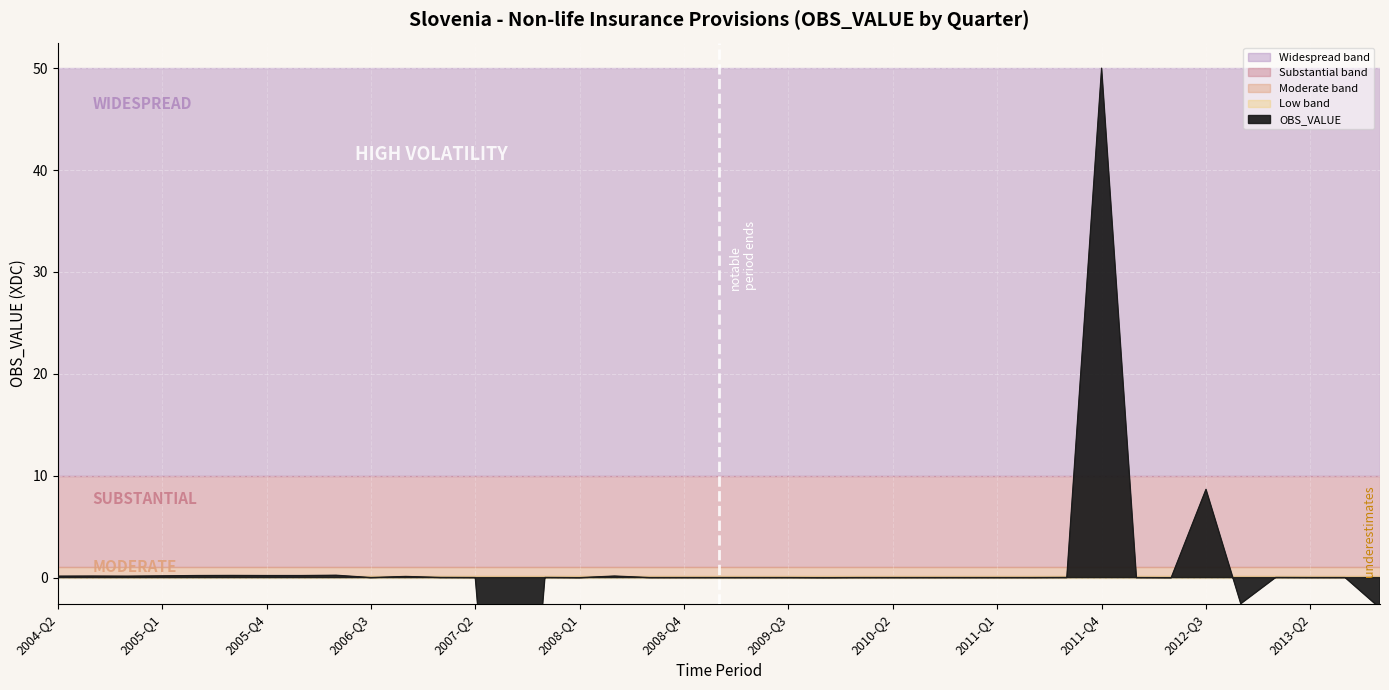

What is the average value?

0.4